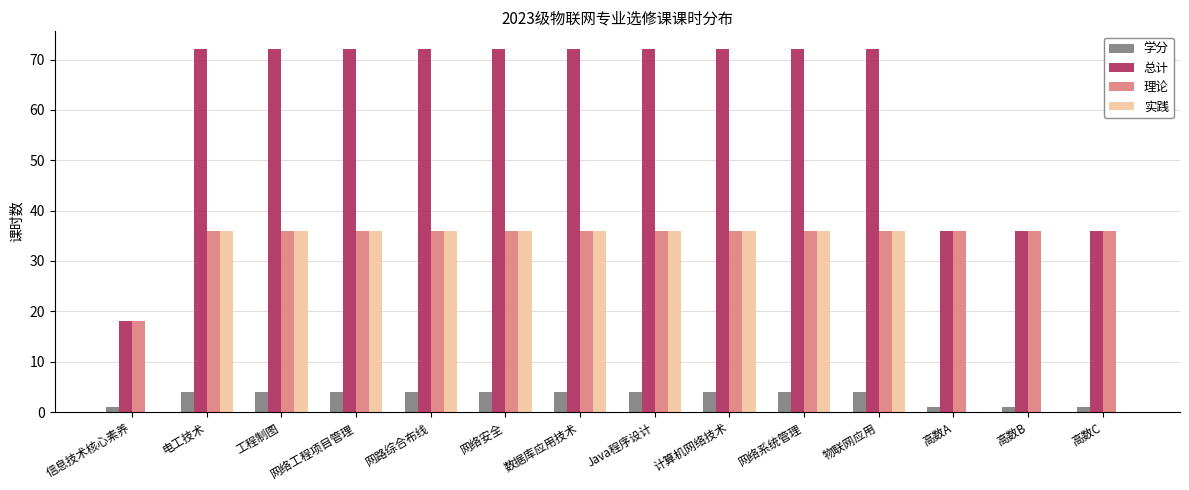

What is the total value across all series at 网络安全?

148